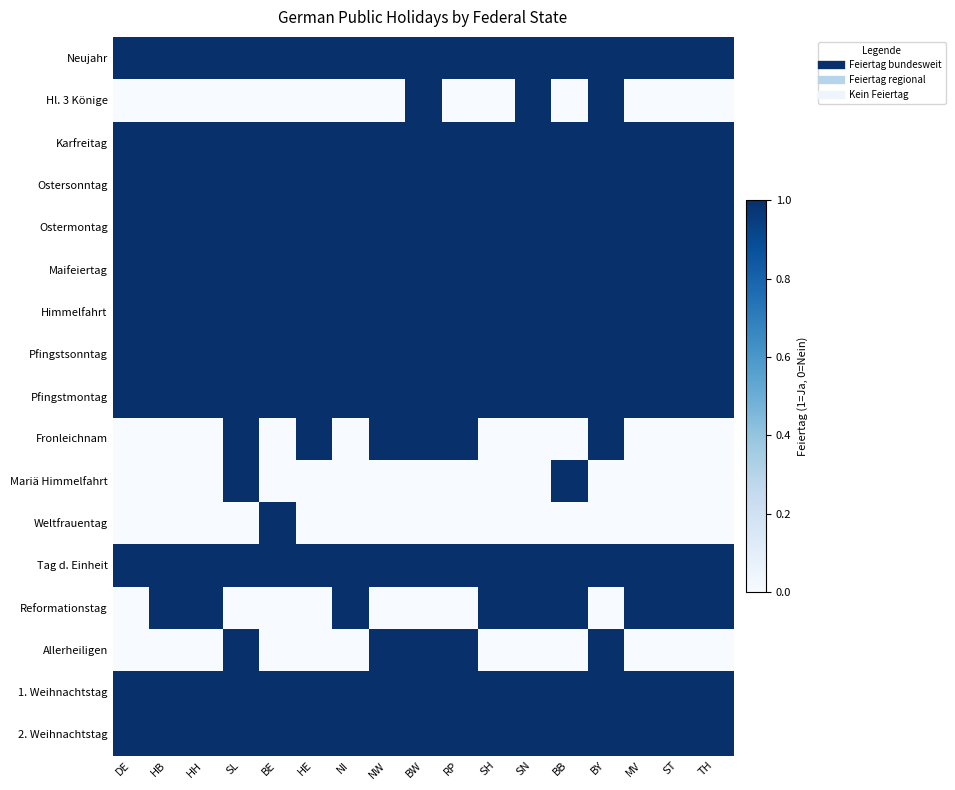

What is the spread (max minus min) of values at BE?

1